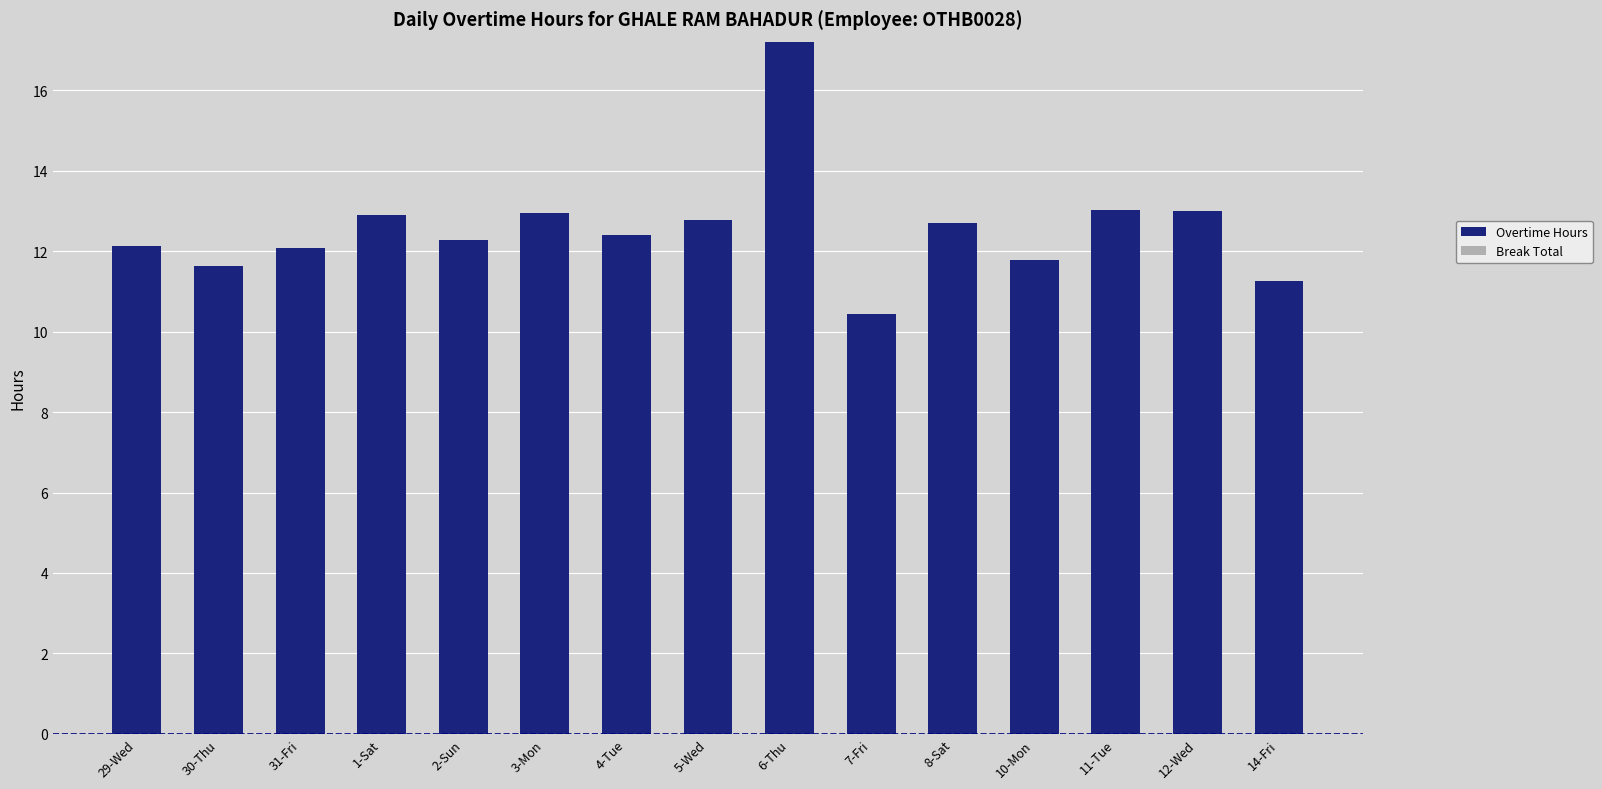

The value at 31-Fri is 12.1. True or false?

True